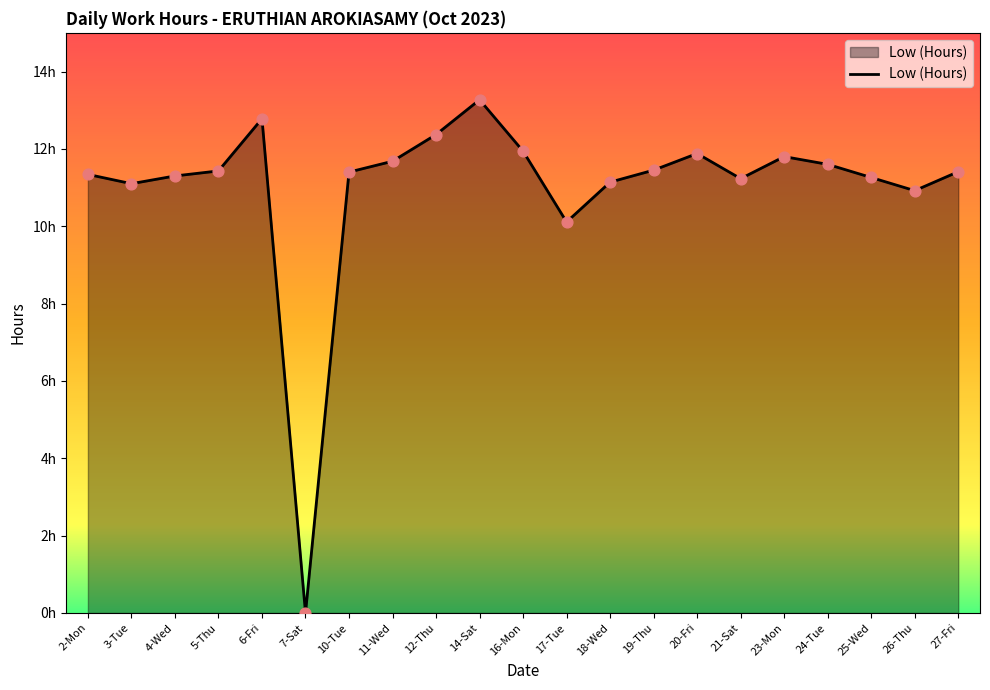

Is this an area chart (filled region under the line)?

Yes